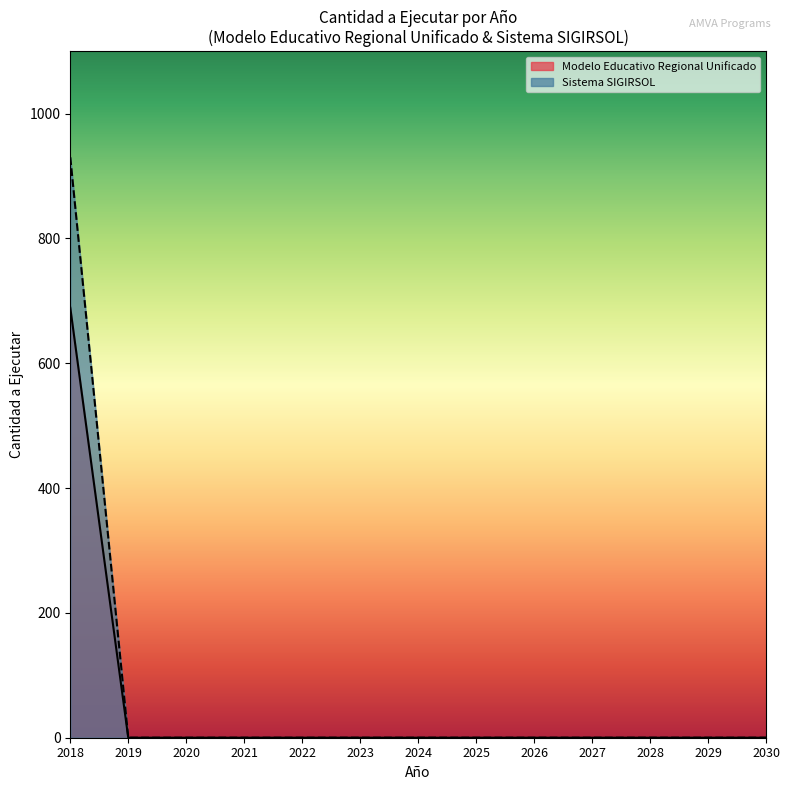

The value of Sistema SIGIRSOL at 2024 is -506. True or false?

False